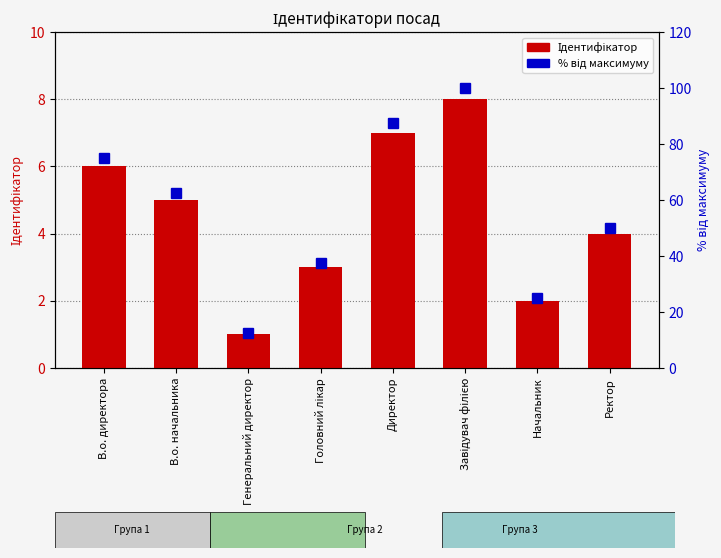

Where is % від максимуму nearest to the value 56?

Ректор